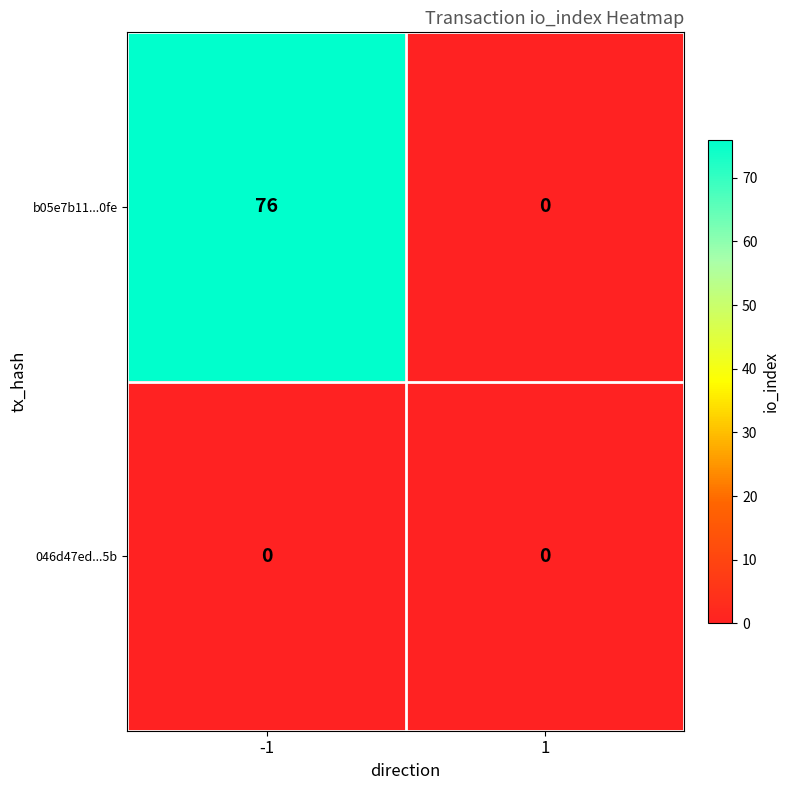

Reading left to right, extract all data points from this chart.

b05e7b11...0fe: 76	0
046d47ed...5b: 0	0